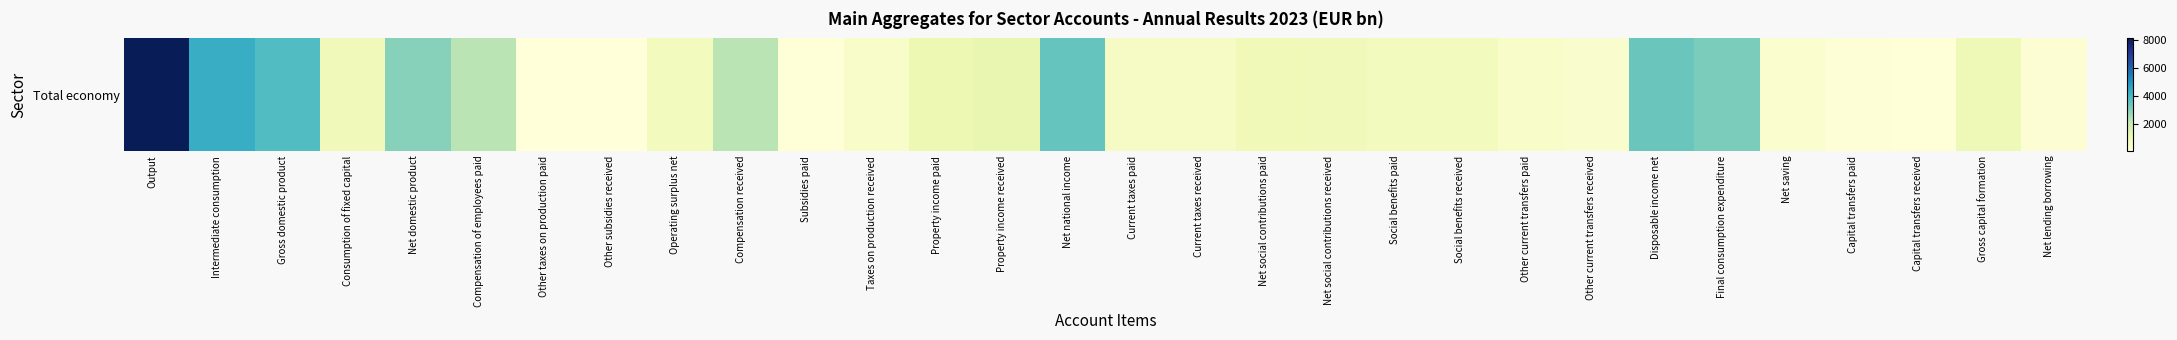

Reading left to right, transcribe all the data shown in this chart.

Output=8143.4	Intermediate consumption=4318.8	Gross domestic product=3824.6	Consumption of fixed capital=858.0	Net domestic product=2966.6	Compensation of employees paid=2223.6	Other taxes on production paid=38.6	Other subsidies received=55.5	Operating surplus net=759.9	Compensation received=2229.0	Subsidies paid=84.5	Taxes on production received=424.3	Property income paid=1028.8	Property income received=1174.3	Net national income=3474.2	Current taxes paid=519.5	Current taxes received=533.3	Net social contributions paid=862.1	Net social contributions received=860.8	Social benefits paid=740.4	Social benefits received=730.6	Other current transfers paid=439.8	Other current transfers received=382.0	Disposable income net=3419.1	Final consumption expenditure=3110.8	Net saving=308.3	Capital transfers paid=105.1	Capital transfers received=87.7	Gross capital formation=907.1	Net lending borrowing=222.6